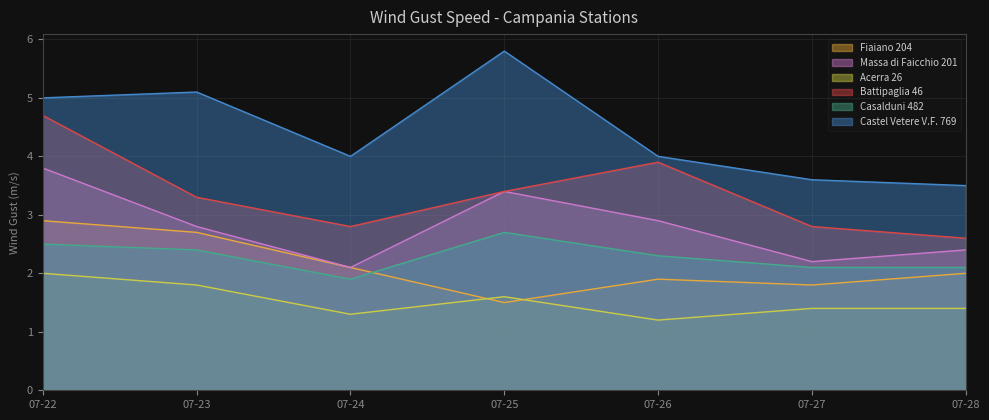

How many lines are shown in the chart?

6